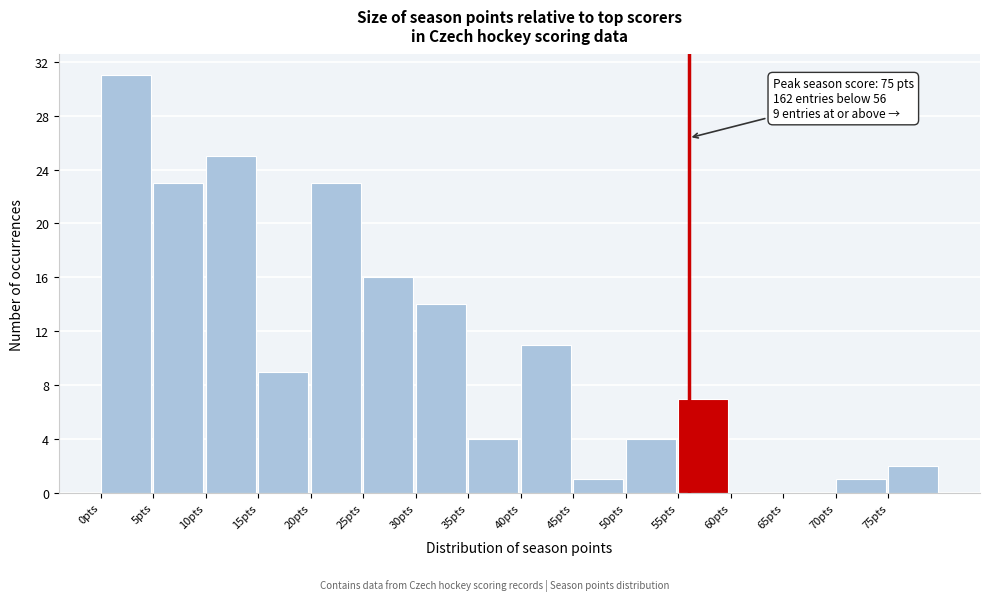

Which range on the x-axis has the tallest bar?

0 to 5